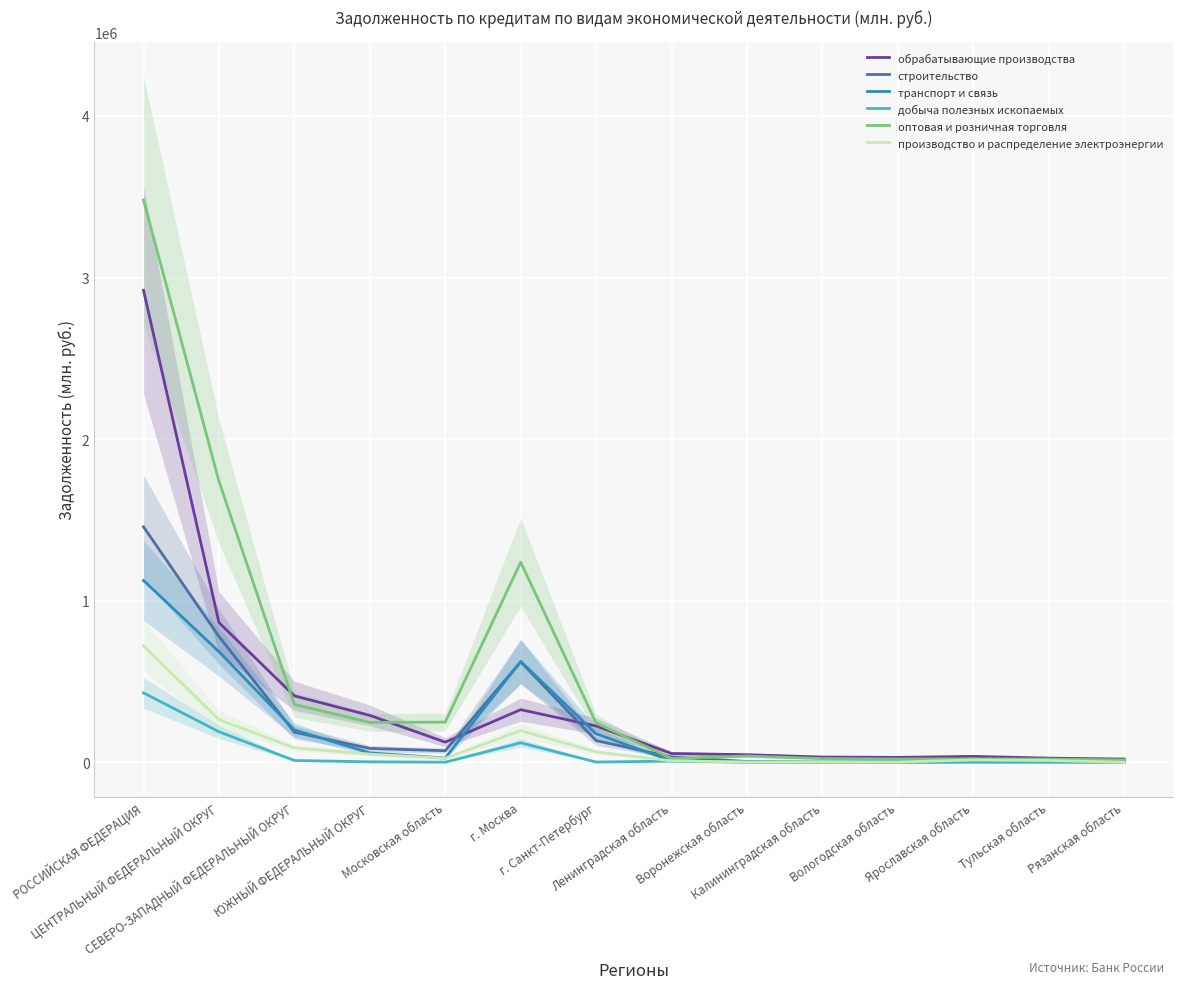

Reading left to right, transcribe all the data shown in this chart.

обрабатывающие производства: 2920725	864349	411132	290347	124858	325791	224602	54547	46992	32646	30530	36663	25920	20164
строительство: 1457194	778453	186333	85795	71763	621805	134329	33241	5017	5189	4080	4763	6820	6908
транспорт и связь: 1125174	684597	200582	57911	26642	624395	176416	8489	3942	6309	1567	2379	2858	1553
добыча полезных ископаемых: 429793	189078	11355	2914	831	120930	1499	7369	21	334	0	1320	603	135
оптовая и розничная торговля: 3479102	1739510	358119	246951	248755	1238476	243095	23584	38765	23003	20377	21410	20118	14802
производство и распределение электроэнергии: 721364	264043	89000	50708	25296	196161	64034	8926	1982	4351	1719	14632	11518	295